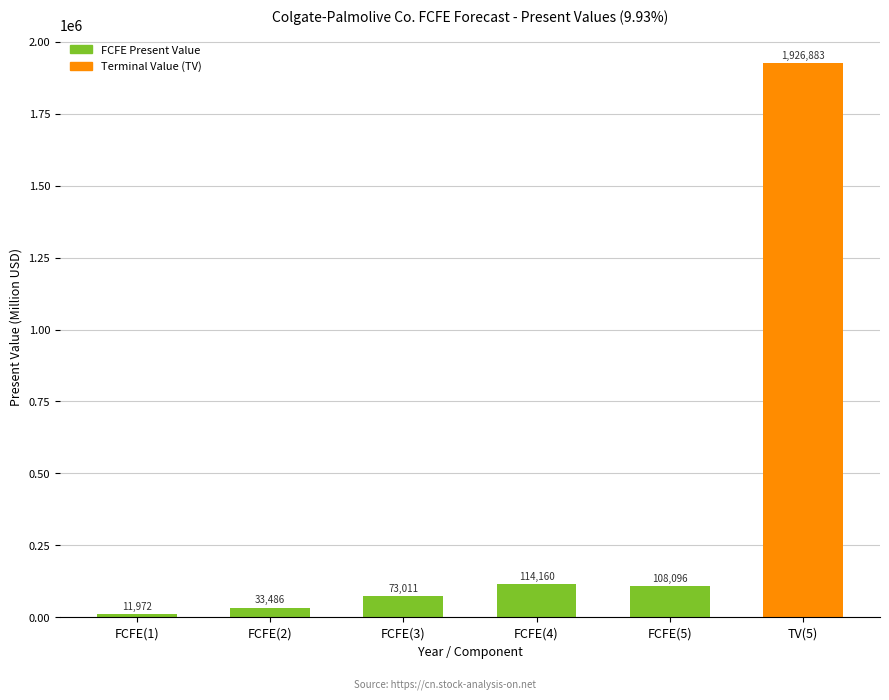

What is the ratio of the value at FCFE(4) to the value at FCFE(1)?

9.5